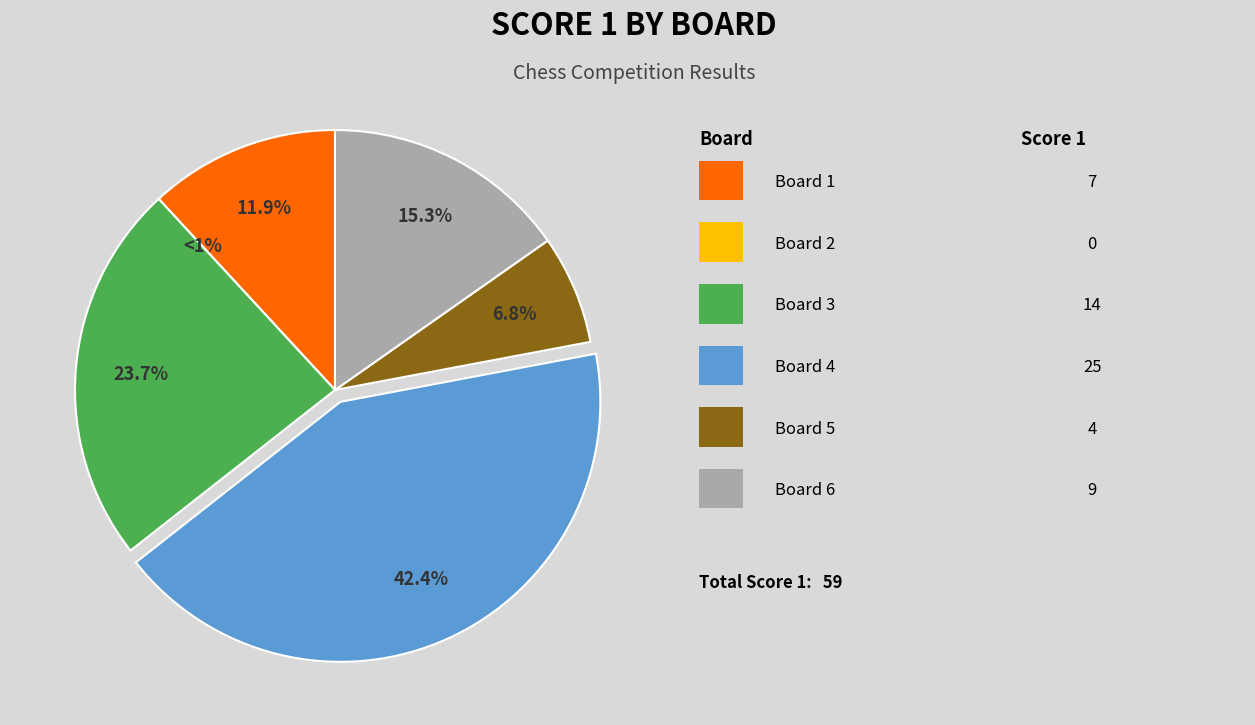

What percentage is the Board 6 slice, to the nearest percent?

15%